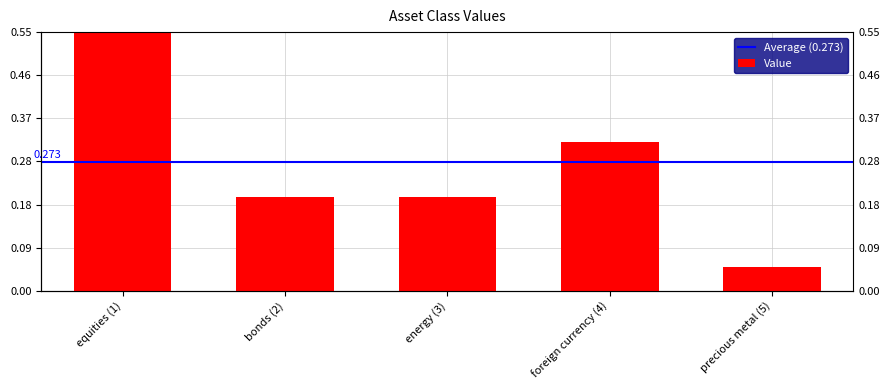

What is the change in value from energy (3) to precious metal (5)?

-0.2